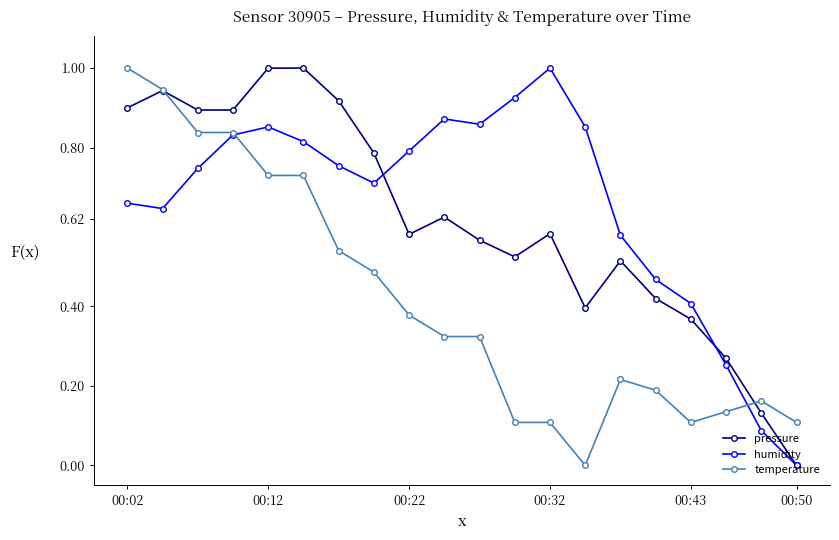

True or false: pressure has more than 0 points higher than both neighbors.

True